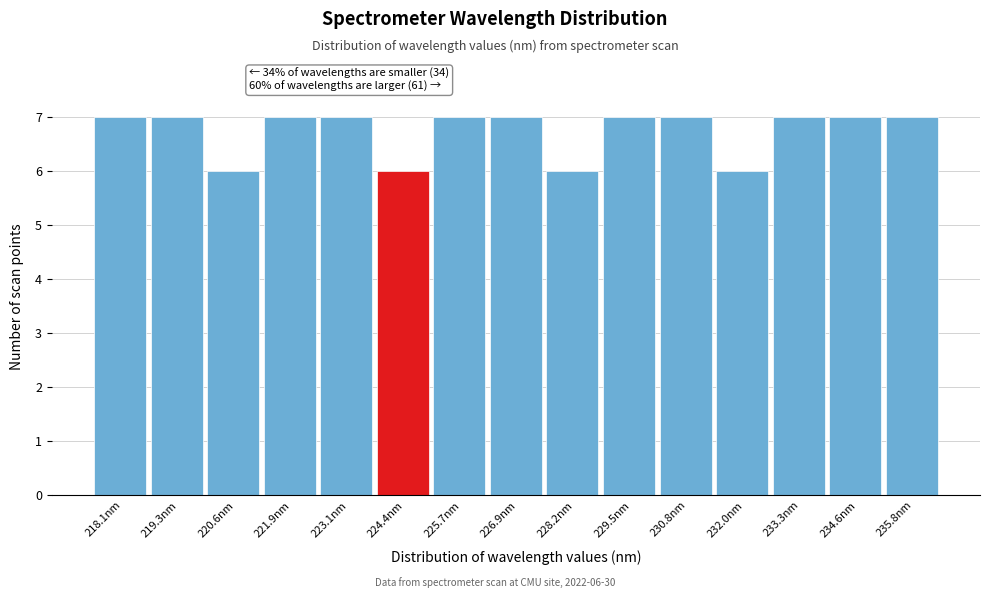

Reading right to left, extract all data points from this chart.

7	7	7	6	7	7	6	7	7	6	7	7	6	7	7